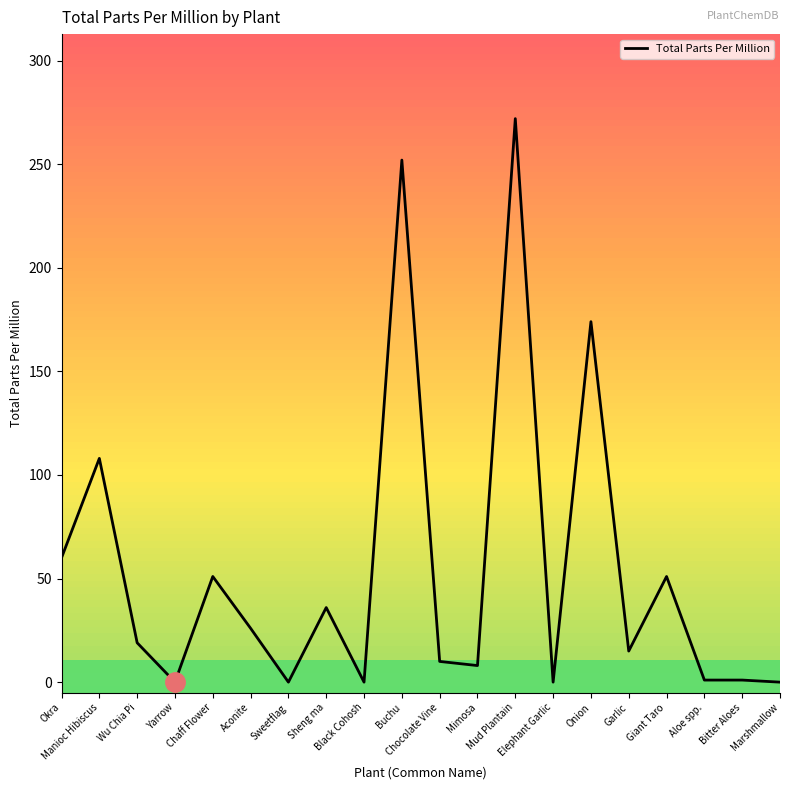

Where does the data first go above 19?

Okra